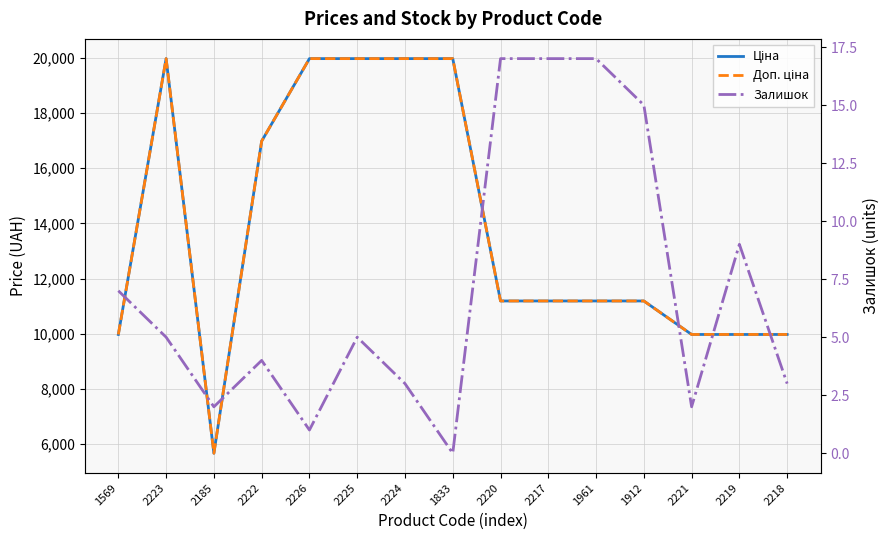

Which series changed the most between 2223 and 2218?

Ціна